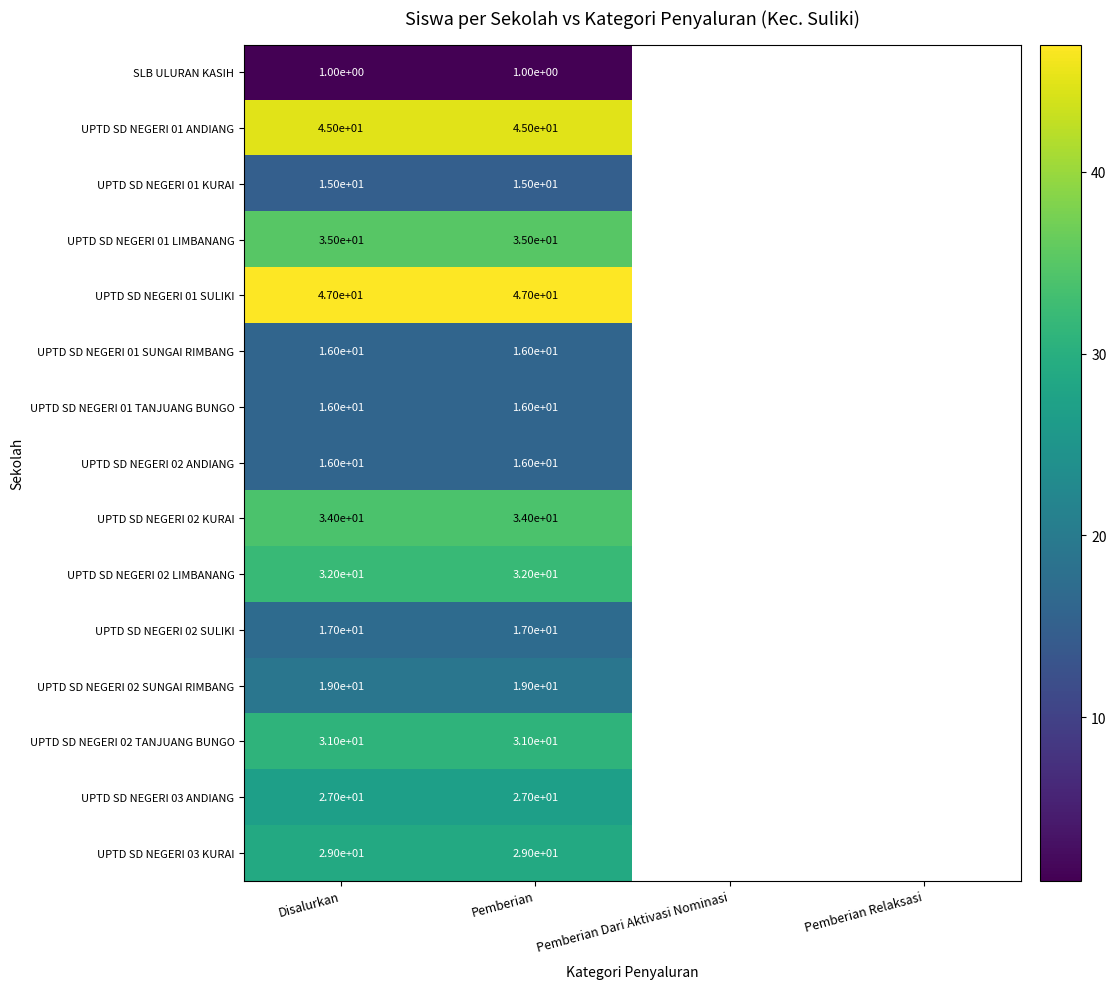

The SLB ULURAN KASIH series shows 1 at Pemberian. True or false?

True